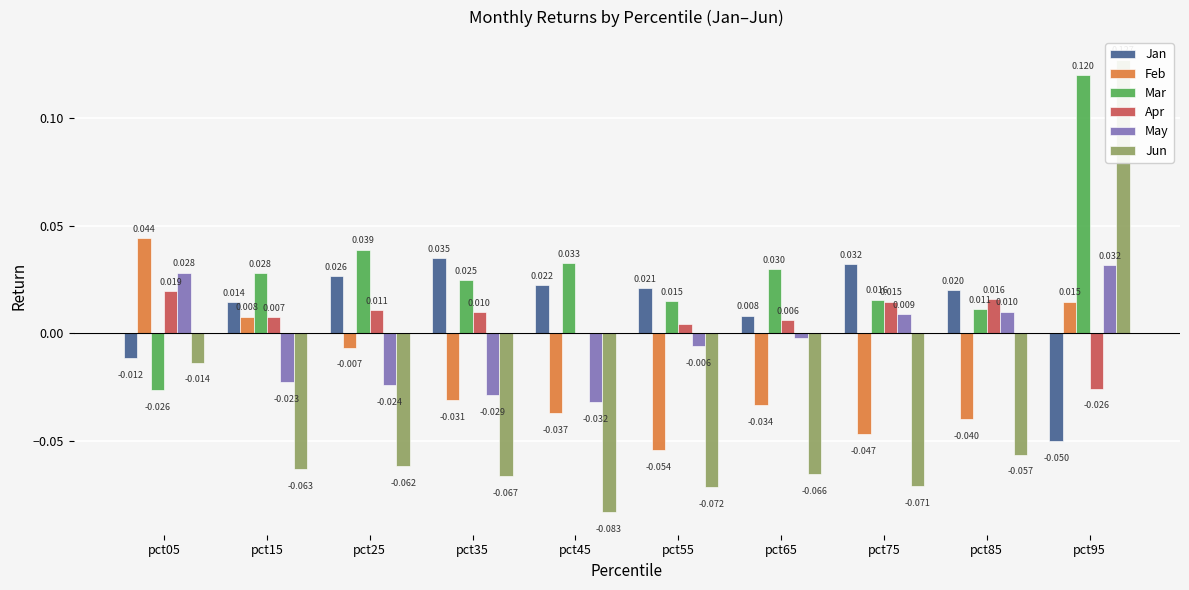

Which category has the highest value in the Apr series?

pct05